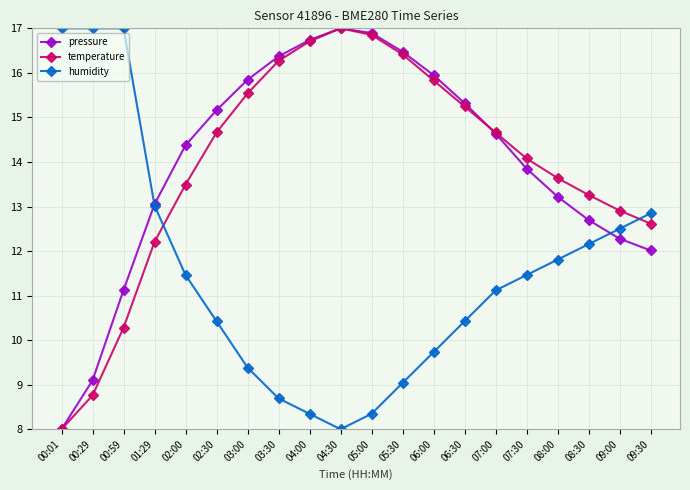

What is the smallest value displayed?

8.0